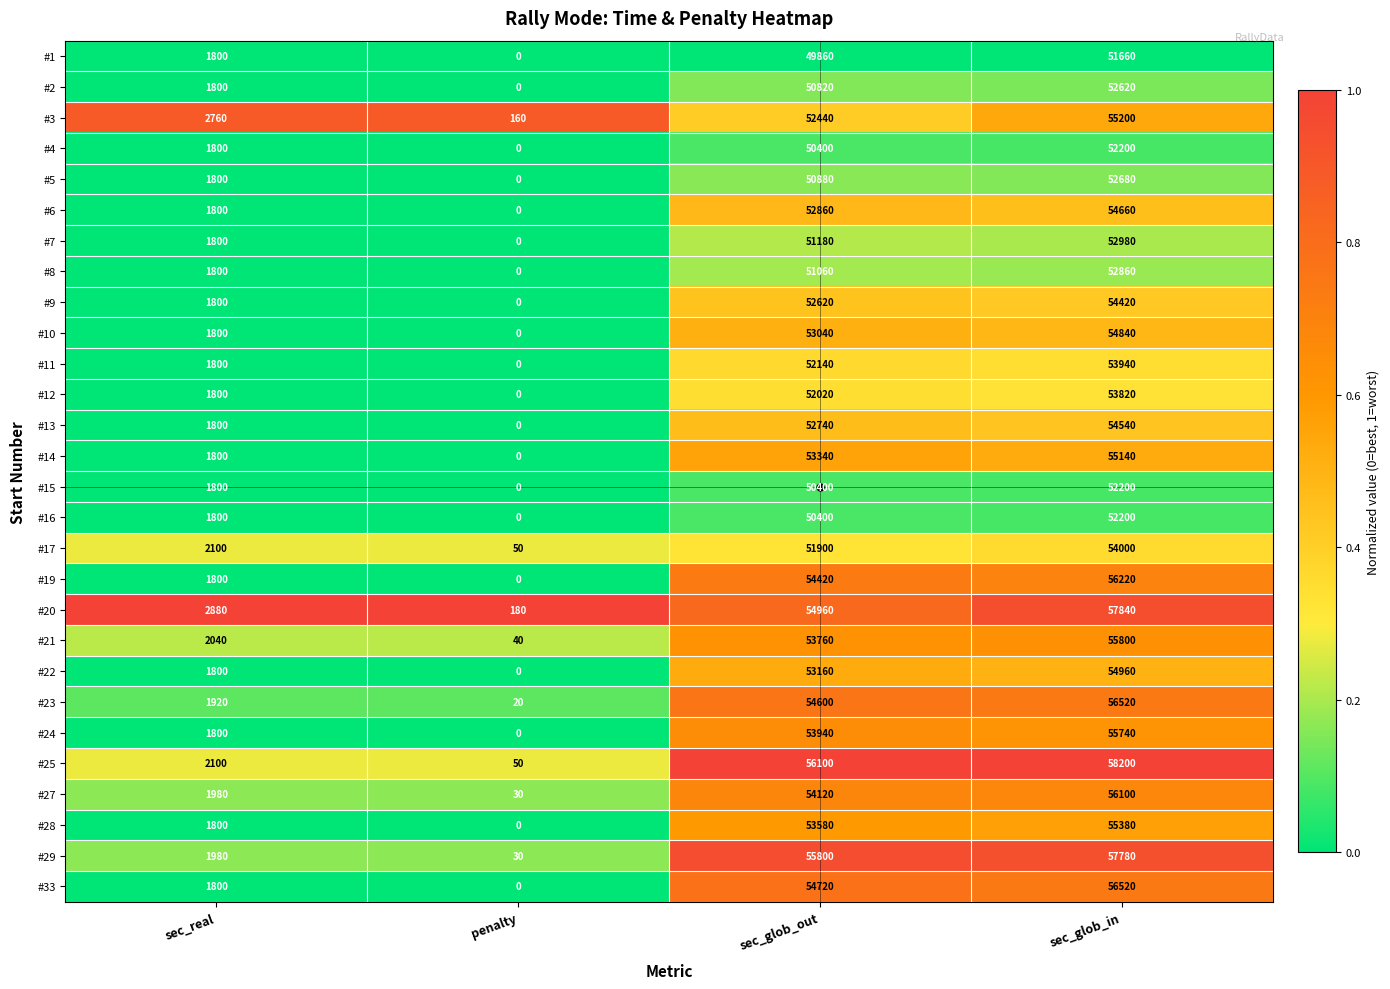

Rank the categories by #14 value from highest to lowest.

sec_glob_in, sec_glob_out, sec_real, penalty